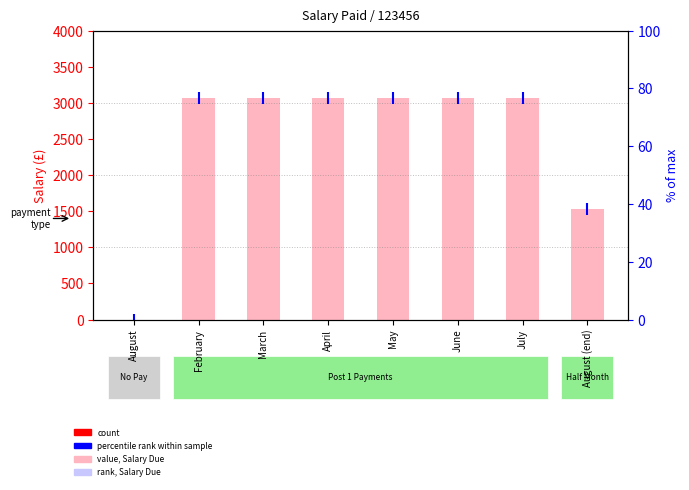

How many data points does each series have?

8